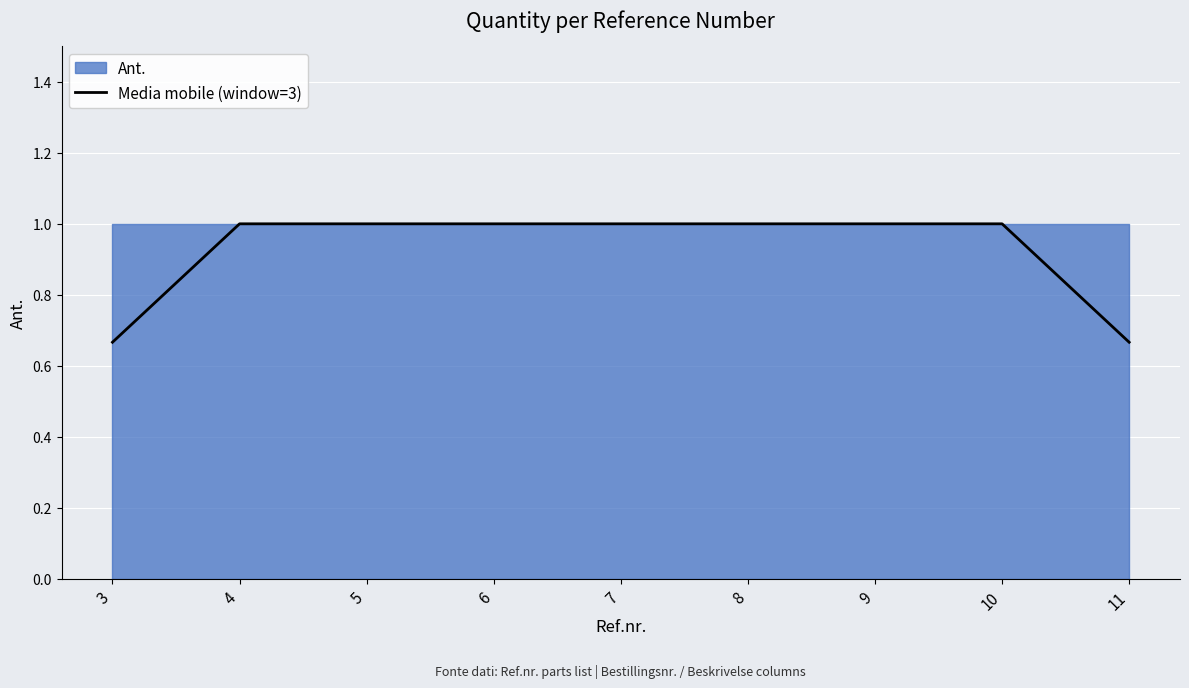

List the labels in order of value, smallest first.

3, 11, 4, 5, 6, 7, 8, 9, 10